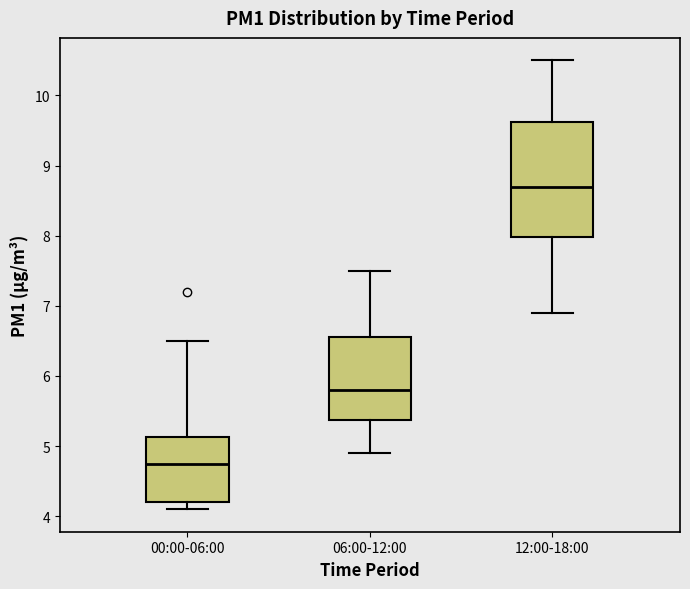

Reading left to right, transcribe this box plot: for each box, give where its median line is, the range the box spans, and where its two whiskers end, as read against the y-axis. The values are not printed on the chart, so give them approximately, as read against the axis.

00:00-06:00: median 4.8, box 4.2 to 5.1, whiskers 4.1 to 6.5
06:00-12:00: median 5.8, box 5.4 to 6.6, whiskers 4.9 to 7.5
12:00-18:00: median 8.7, box 8.0 to 9.6, whiskers 6.9 to 10.5